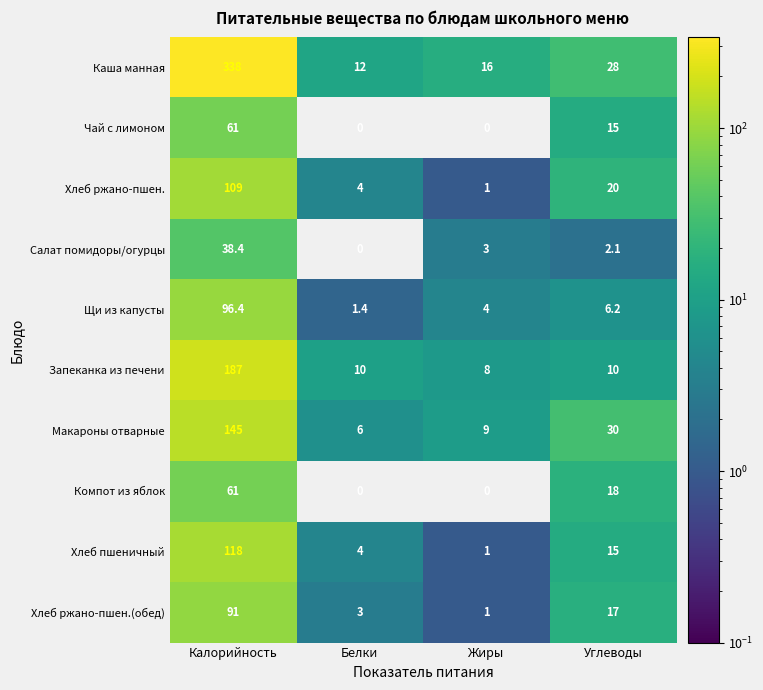

What is the average value of the Компот из яблок series?

19.8